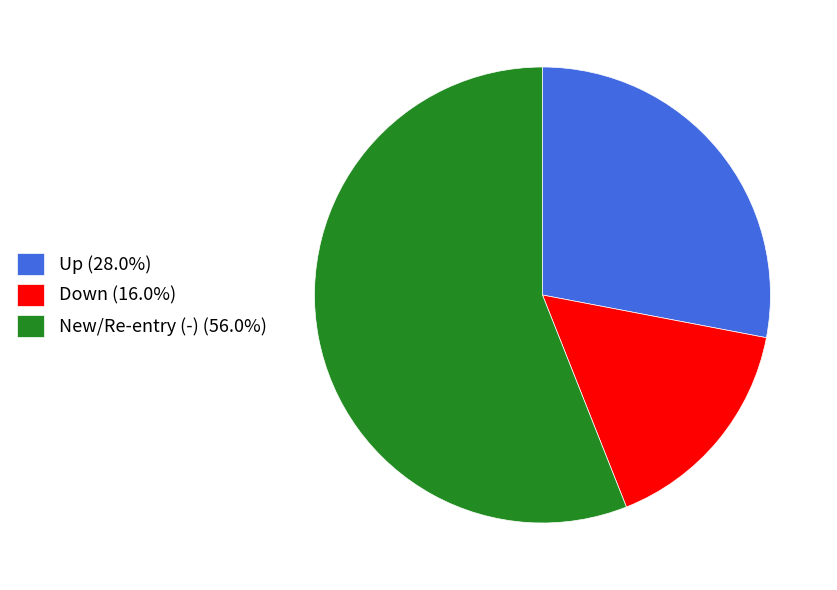

What is the ratio of the value at New/Re-entry (-) (56.0%) to the value at Up (28.0%)?

2.0